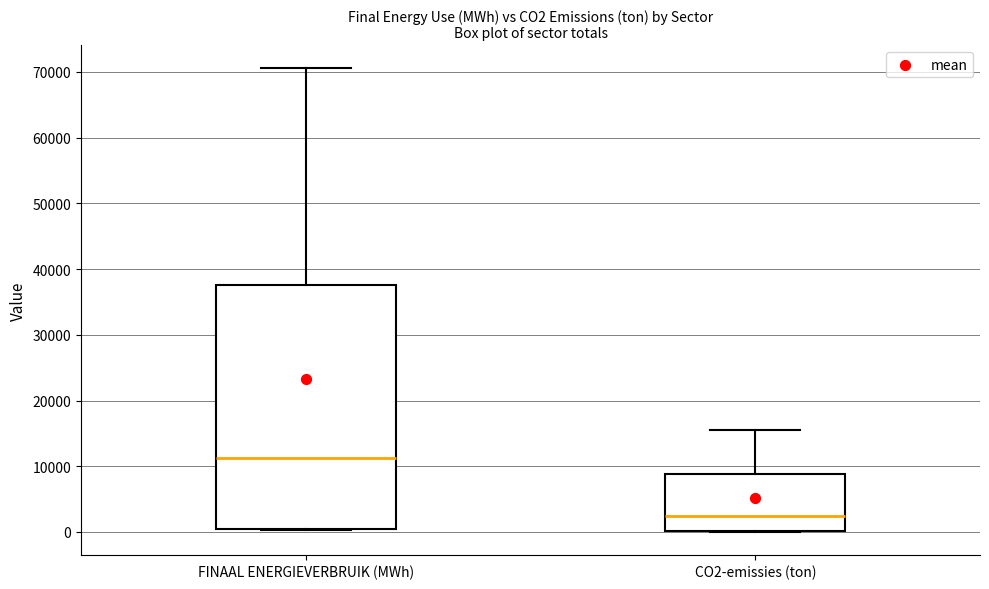

Comparing the boxes themselves (not the whiskers), which one is the tallest?

FINAAL ENERGIEVERBRUIK (MWh)